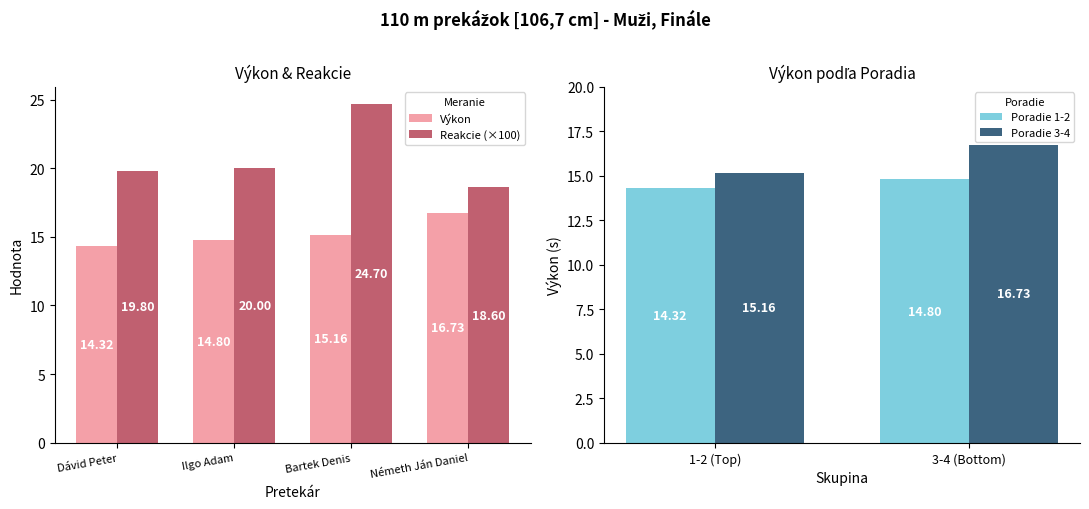

How many categories are shown in the chart?

4